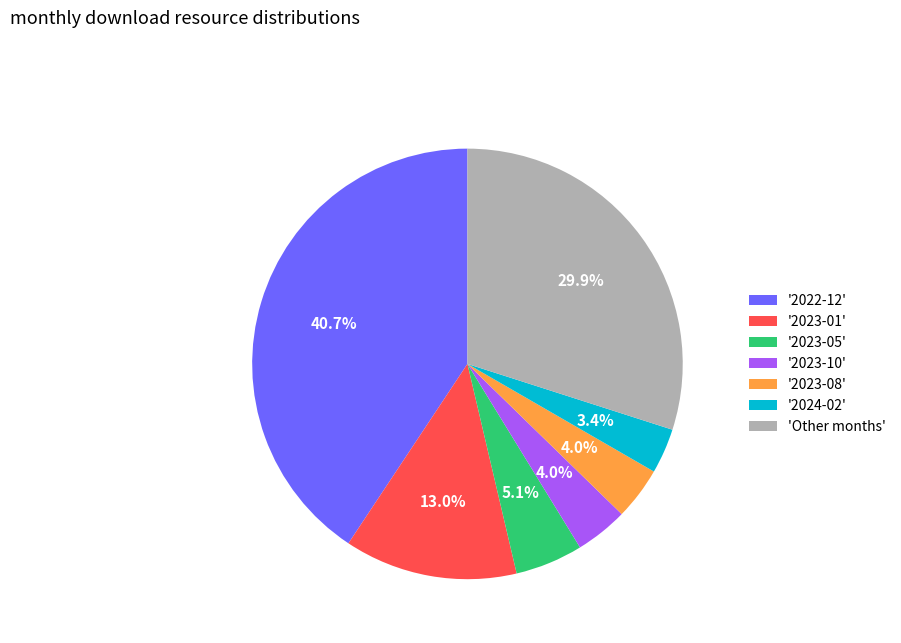

Is there a majority slice in this chart?

No